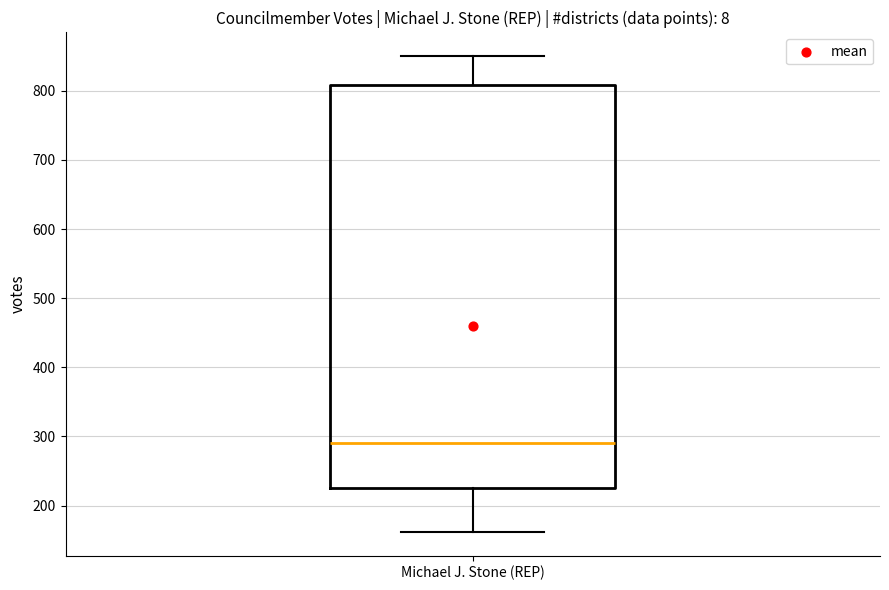

Where is the upper edge of the box for Michael J. Stone (REP) on the y-axis? The values are not printed on the chart, so give them approximately, as read against the axis.

810